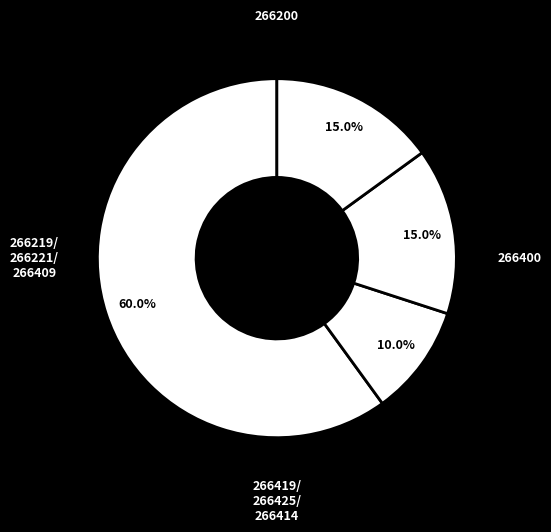

How many segments does this pie chart have?

4